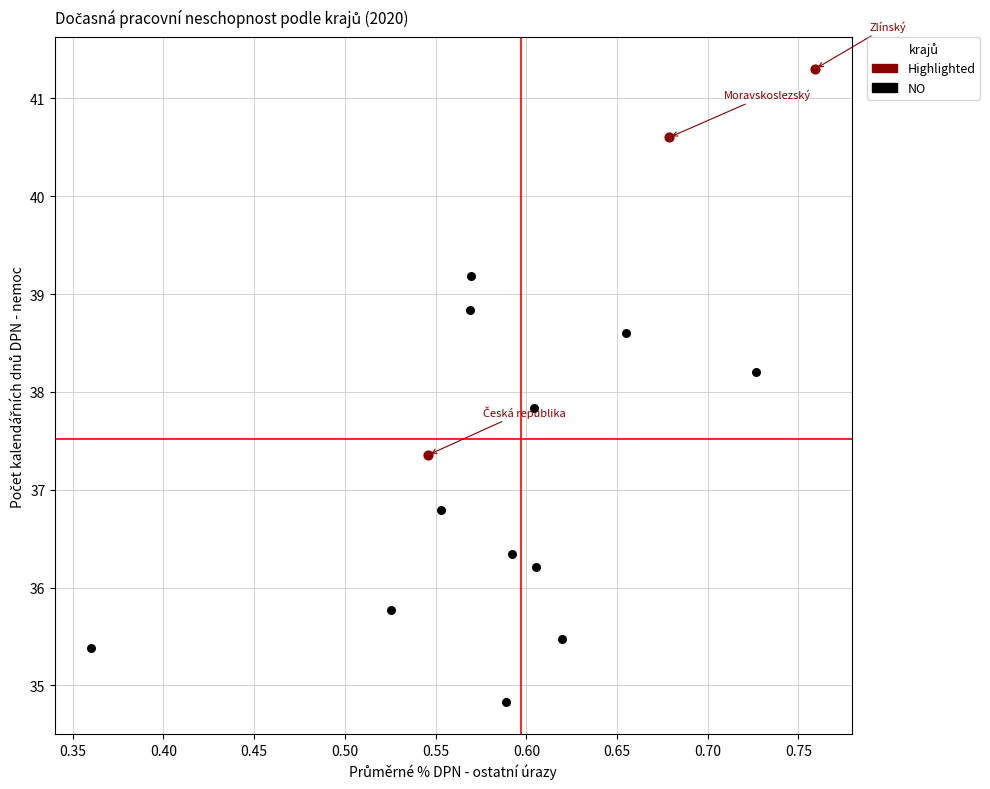

Which series contains the lowest Y value?

NO